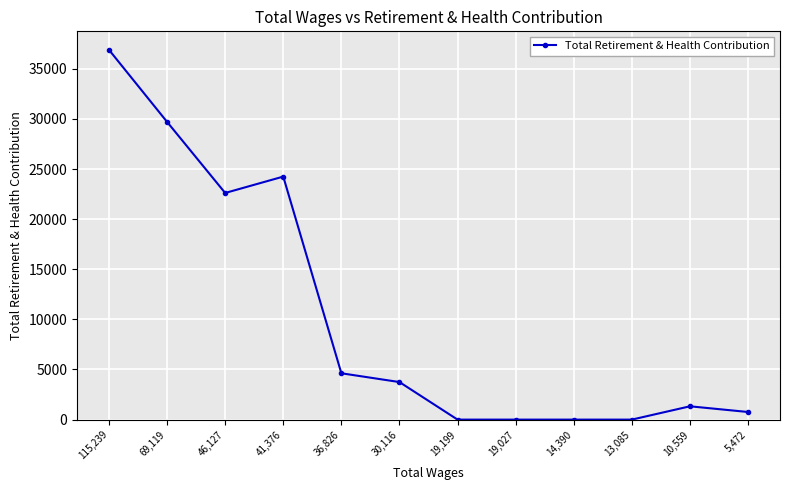

How many series are shown in this chart?

1